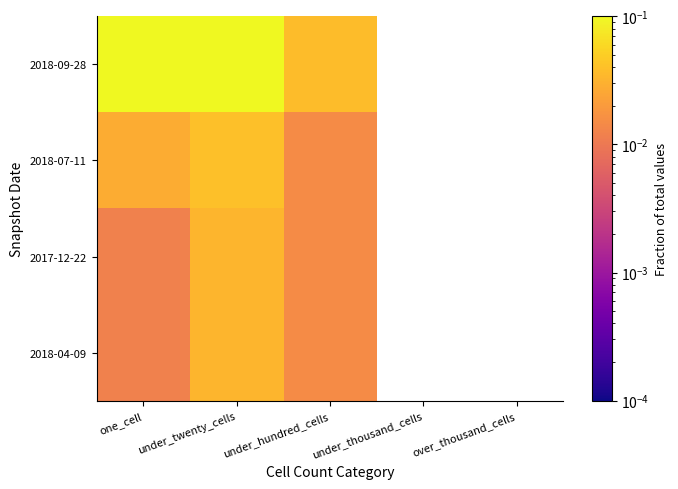

At how many categories does at least one series exceed 0?

3